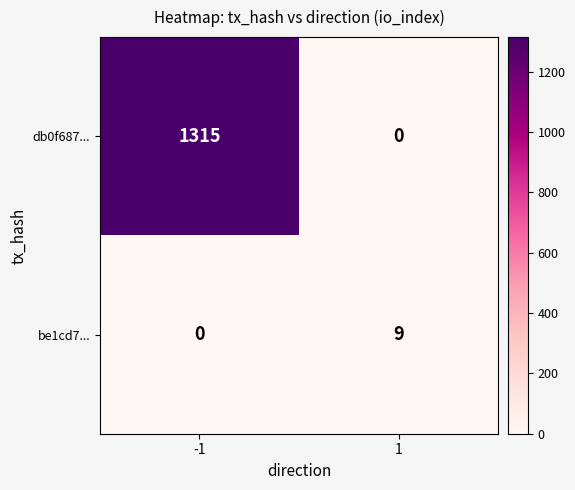

What is the difference between the maximum and minimum values in the db0f687... series?

1315